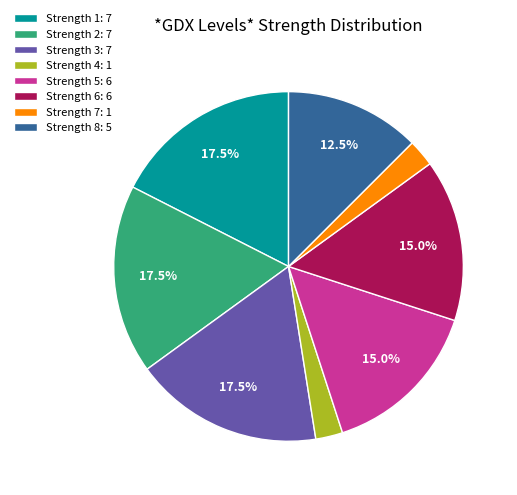

Which has a higher value, Strength 4: 1 or Strength 2: 7?

Strength 2: 7